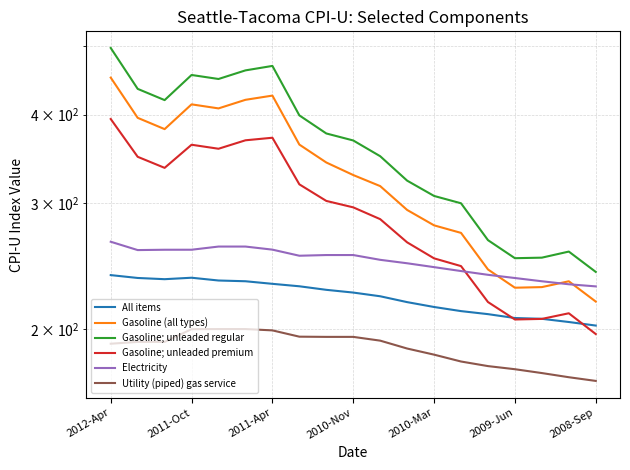

Is this an area chart (filled region under the line)?

No